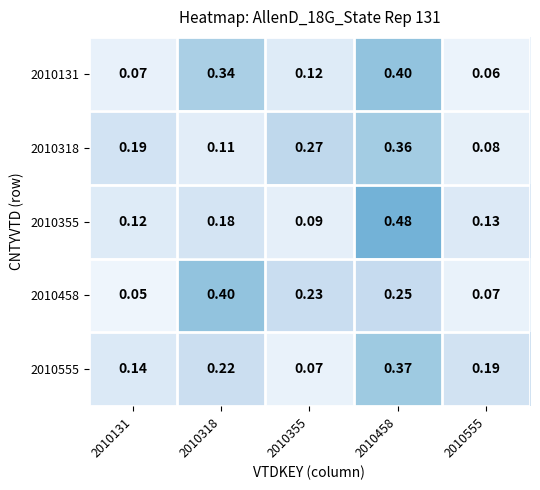

Is the value of 2010458 at 2010318 greater than the value of 2010555 at 2010131?

Yes